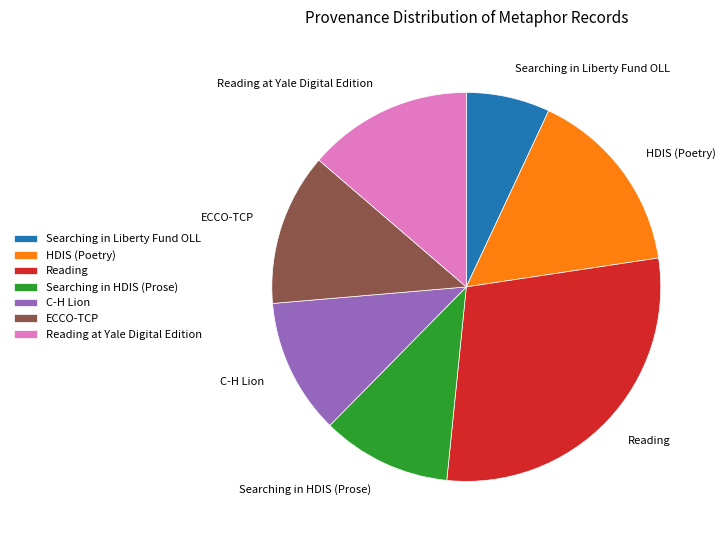

The ECCO-TCP slice represents 13% of the pie. True or false?

True